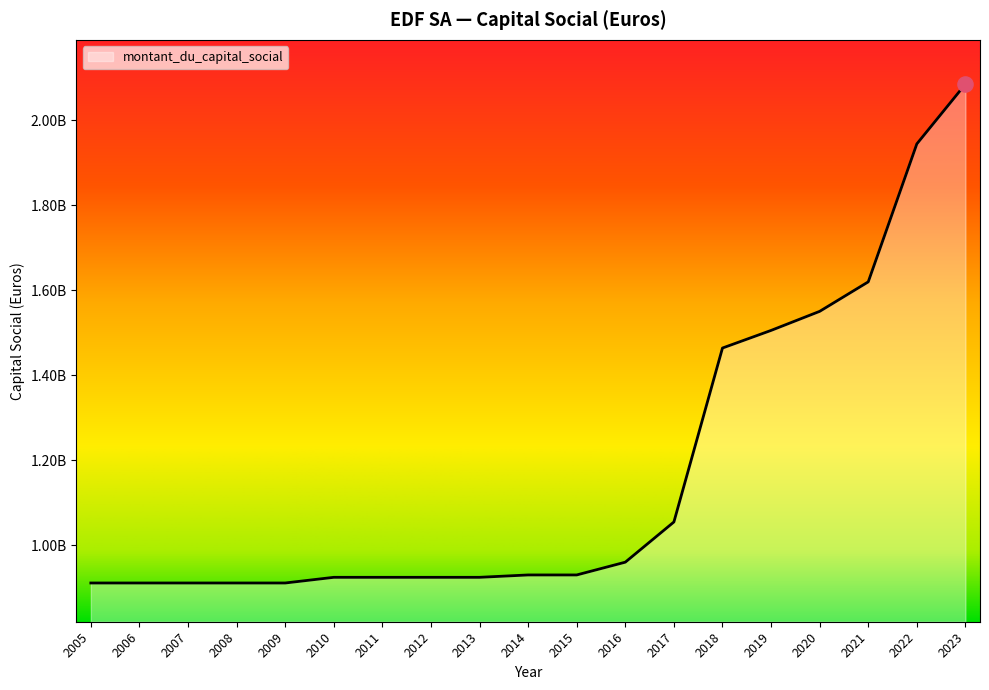

Which has a higher value, 2020 or 2021?

2021